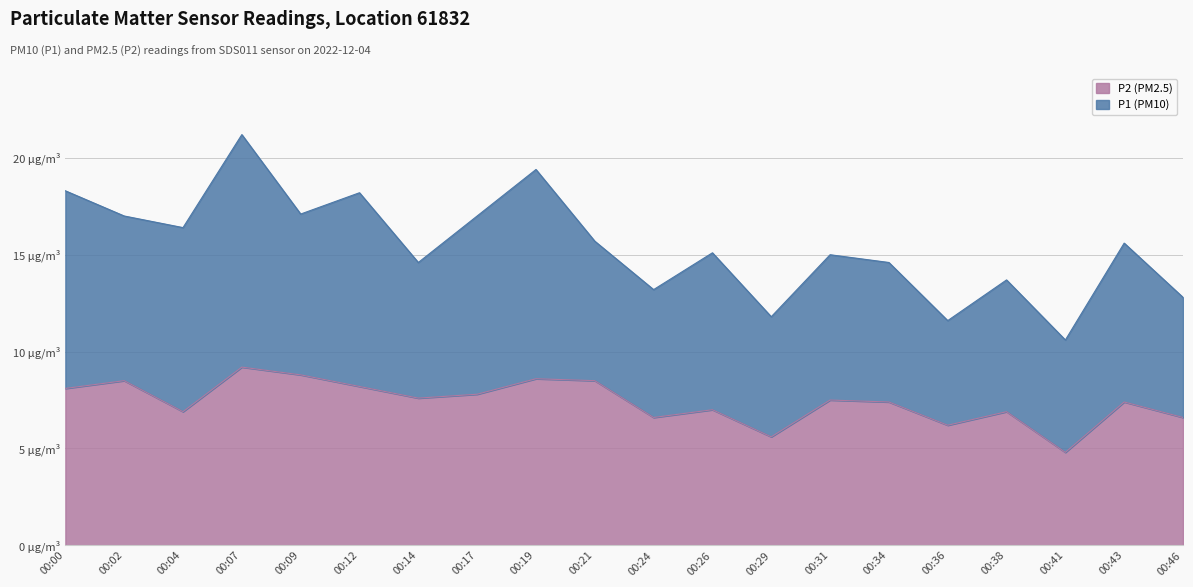

Rank the series by their maximum value, from highest to lowest.

P1, P2